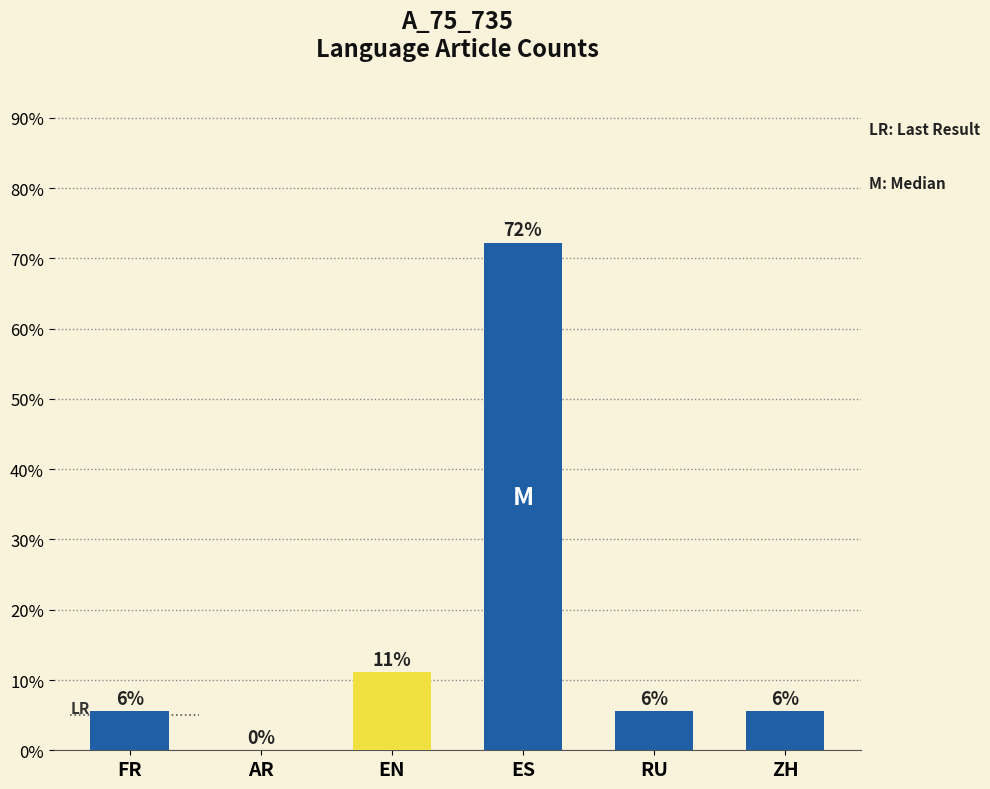

Between AR and RU, which is larger?

RU